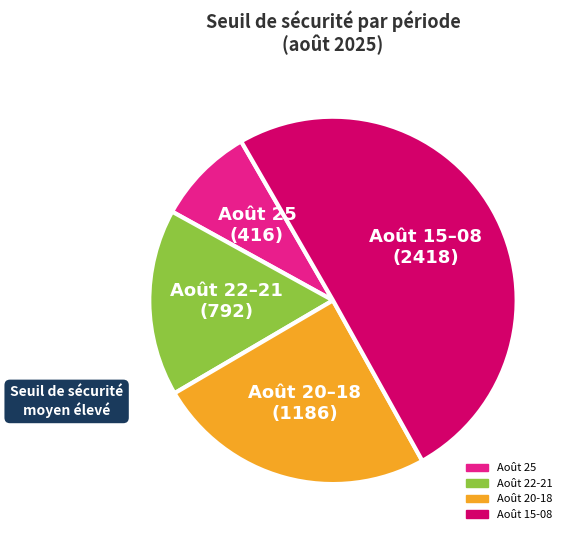

How many slices are in this pie chart?

4